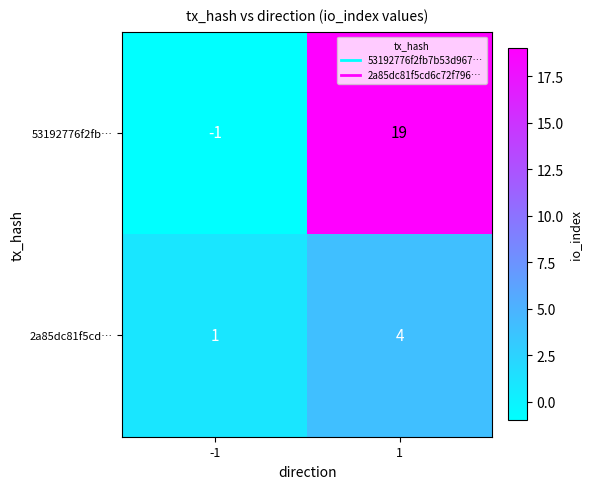

What is the maximum value shown in the chart?

19